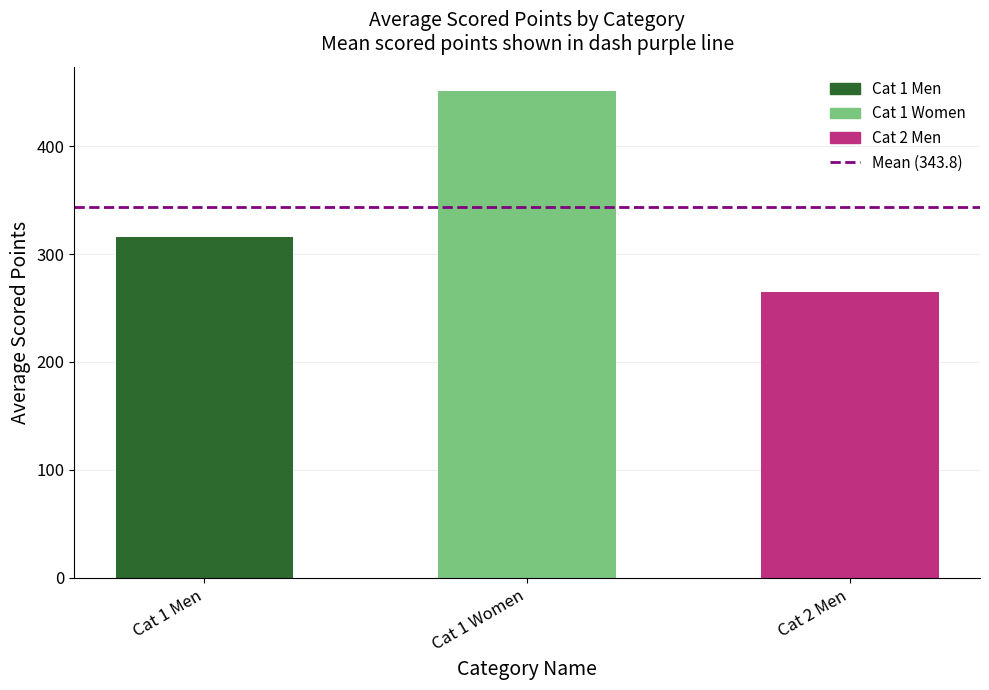

How many categories are shown in the chart?

3